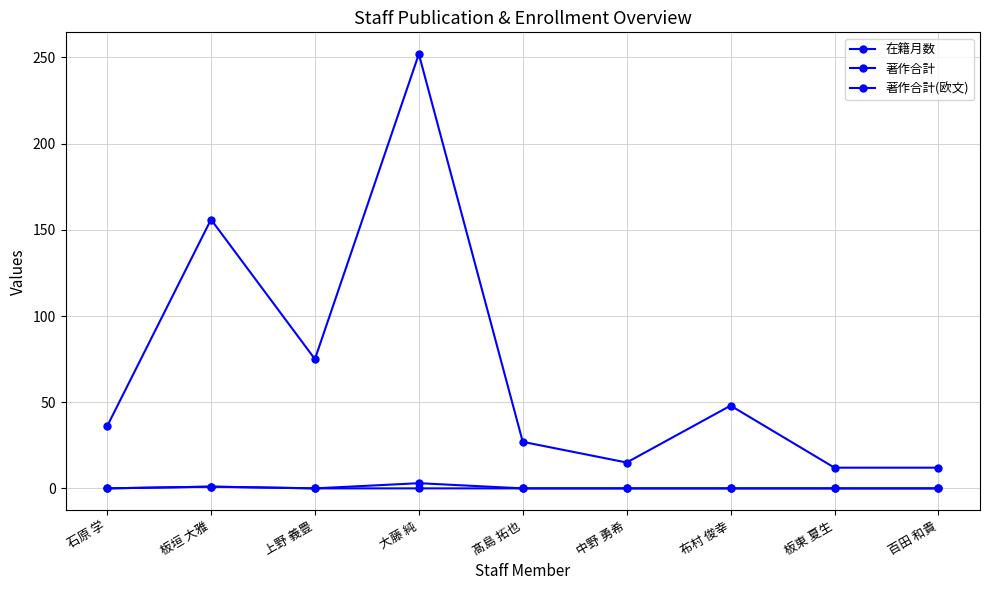

How many categories are shown in the chart?

9